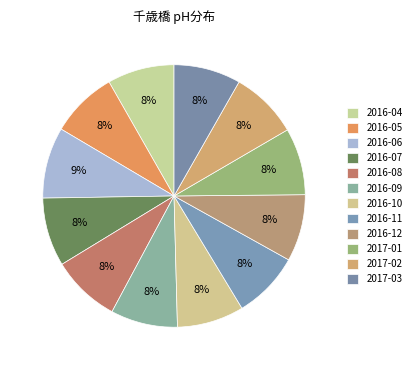

Which slice is the smallest?

2016-04